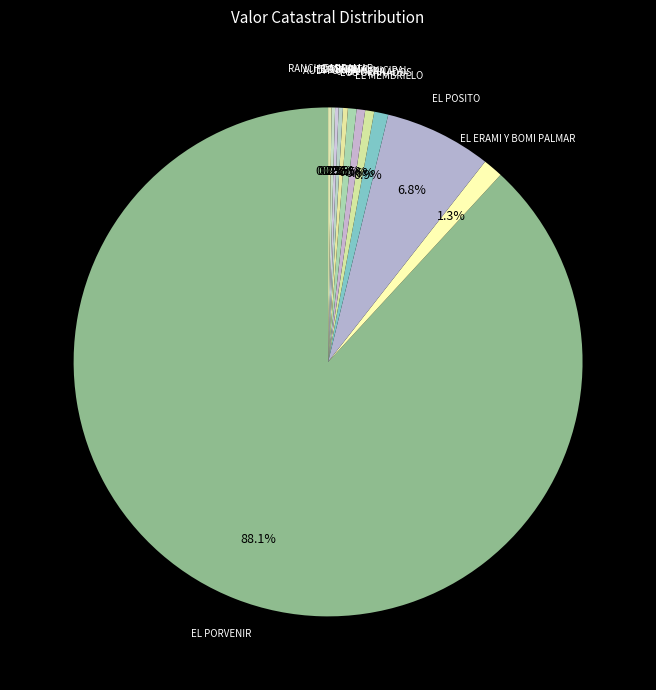

How many segments does this pie chart have?

12